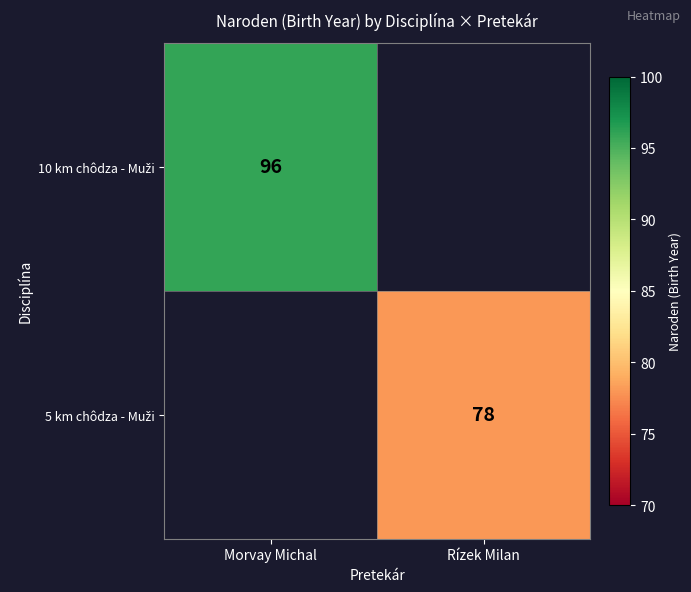

True or false: 10 km chôdza - Muži has a value of 96.0 at Morvay Michal.

True